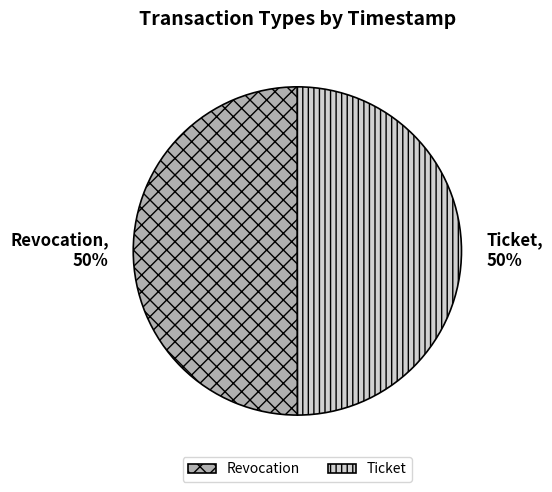

Approximately how many times larger is the value at Revocation compared to Ticket?

1.0